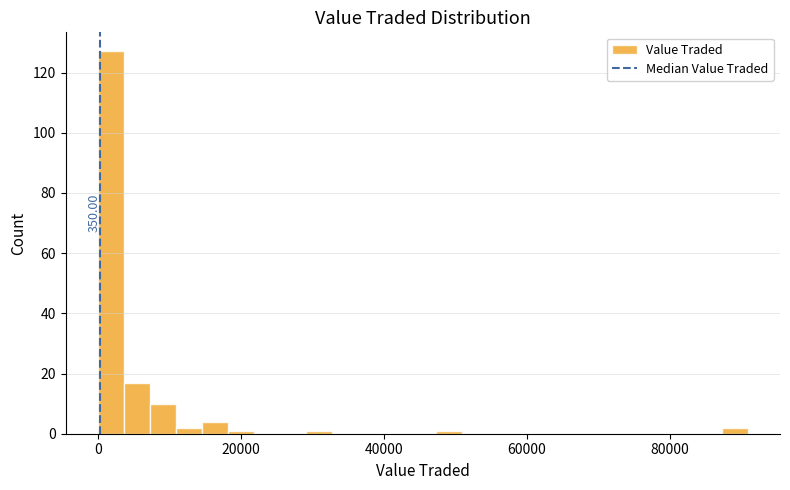

Read against the x-axis, roughly where is the centre of the tallest bar?

2000